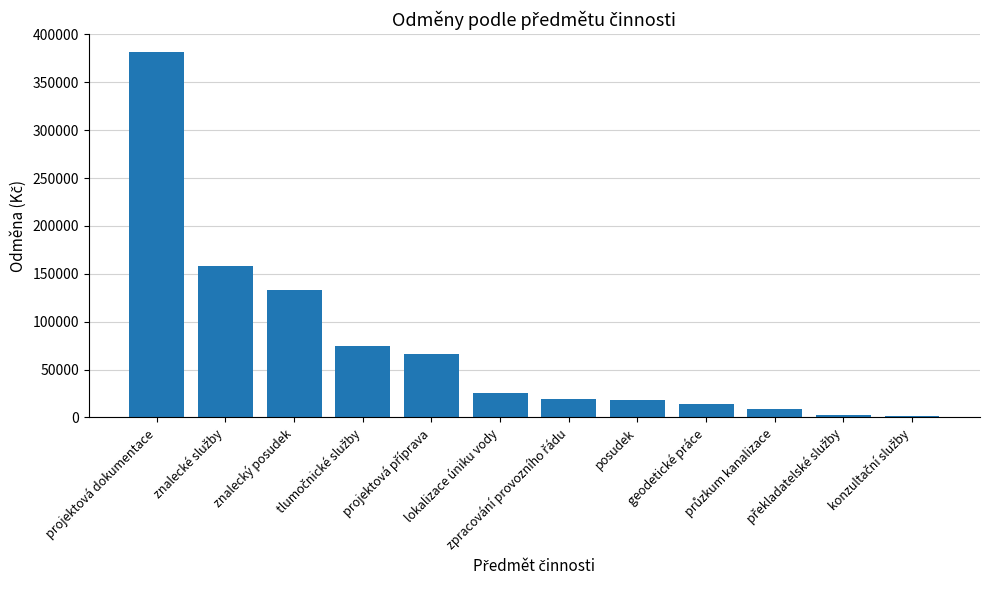

What is the smallest value displayed?

1815.0